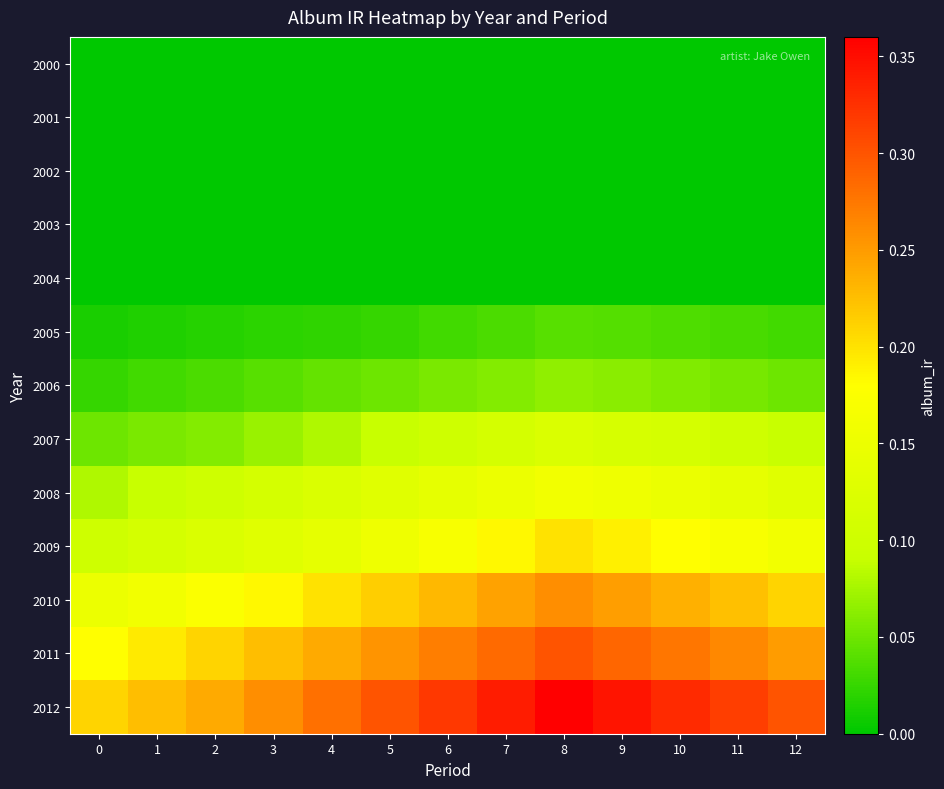

What is the greatest value displayed?

0.4